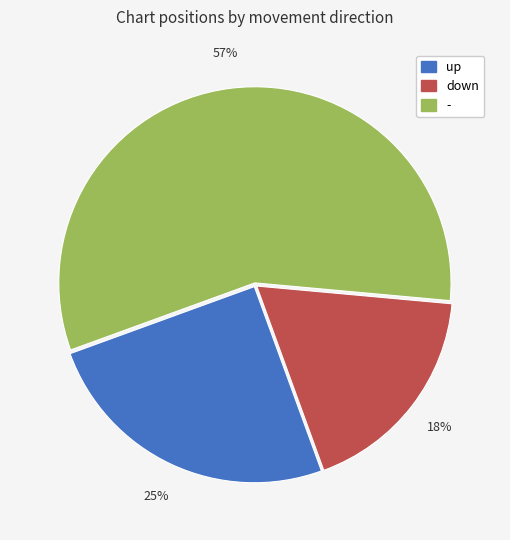

Combined, do down and up account for over 50%?

No